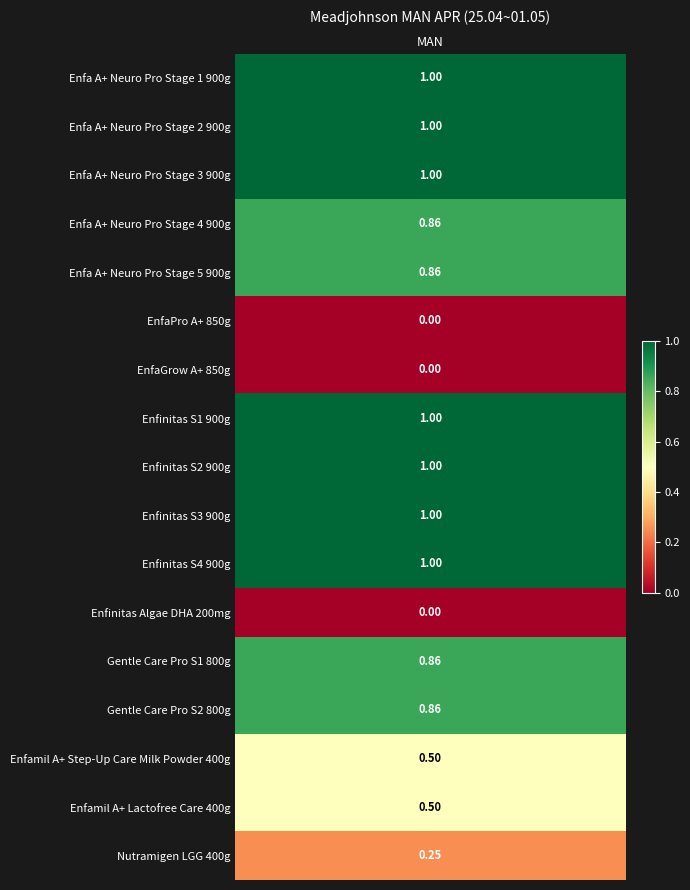

Rank the categories by value from highest to lowest.

Enfa A+ Neuro Pro Stage 1 900g, Enfa A+ Neuro Pro Stage 2 900g, Enfa A+ Neuro Pro Stage 3 900g, Enfinitas S1 900g, Enfinitas S2 900g, Enfinitas S3 900g, Enfinitas S4 900g, Enfa A+ Neuro Pro Stage 4 900g, Enfa A+ Neuro Pro Stage 5 900g, Gentle Care Pro S1 800g, Gentle Care Pro S2 800g, Enfamil A+ Step-Up Care Milk Powder 400g, Enfamil A+ Lactofree Care 400g, Nutramigen LGG 400g, EnfaPro A+ 850g, EnfaGrow A+ 850g, Enfinitas Algae DHA 200mg